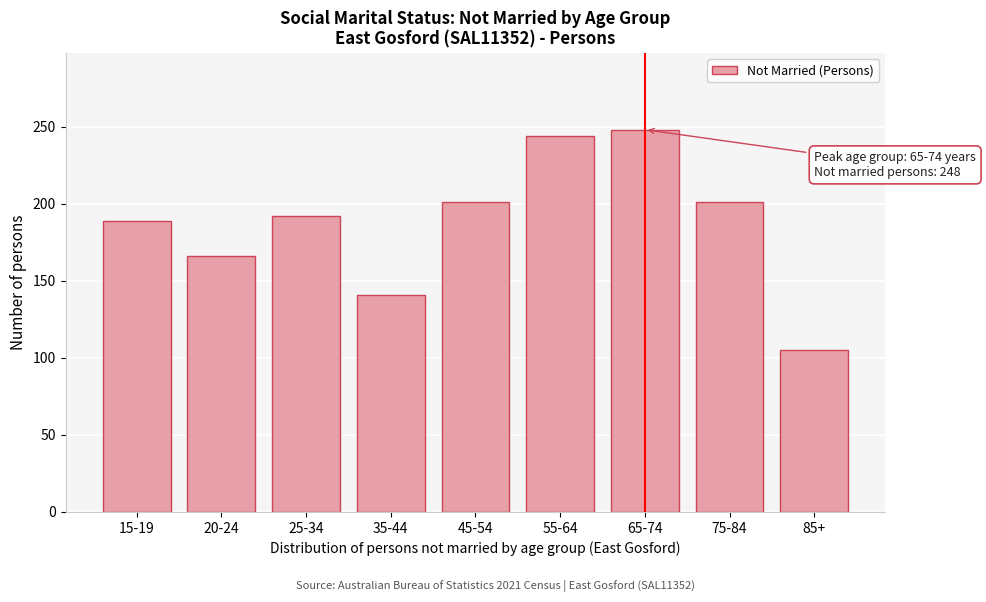

Reading left to right, list all the values displayed in this chart.

15-19=189	20-24=166	25-34=192	35-44=141	45-54=201	55-64=244	65-74=248	75-84=201	85+=105